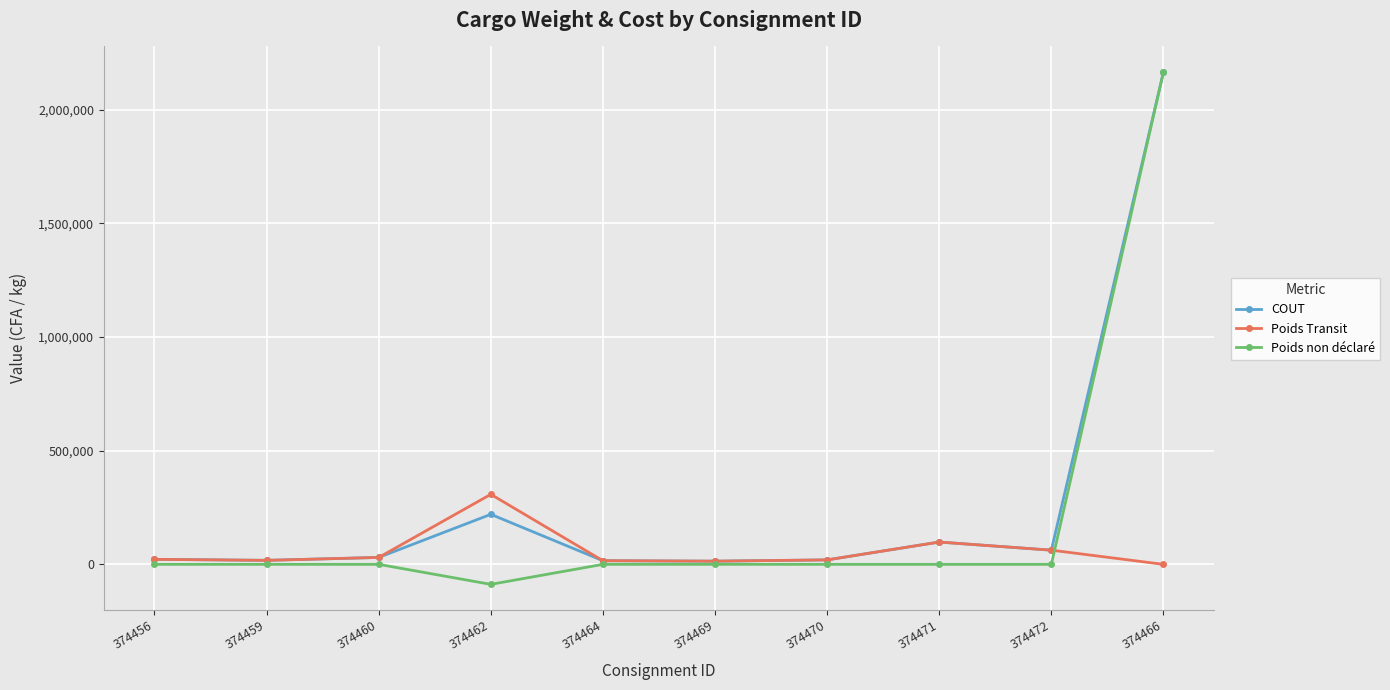

What is the maximum value for COUT?

2165461